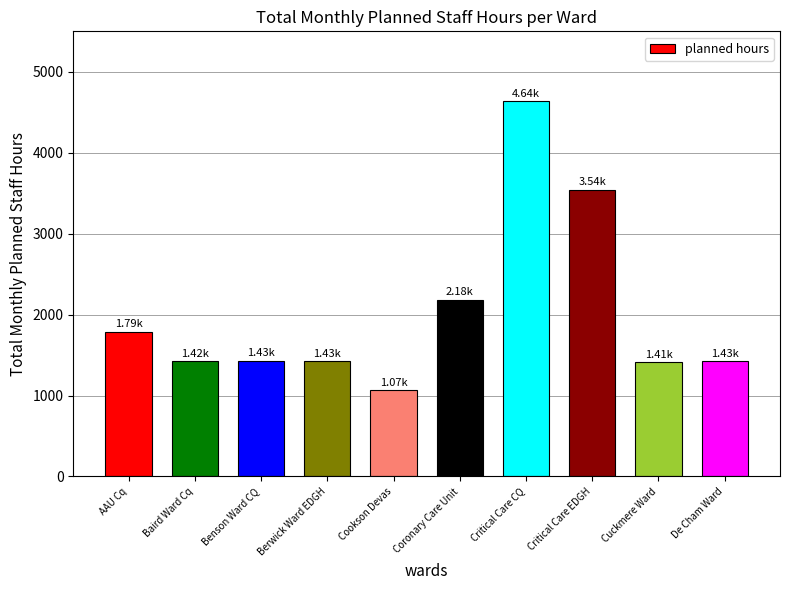

What value does the data have at Critical Care EDGH?

3543.8